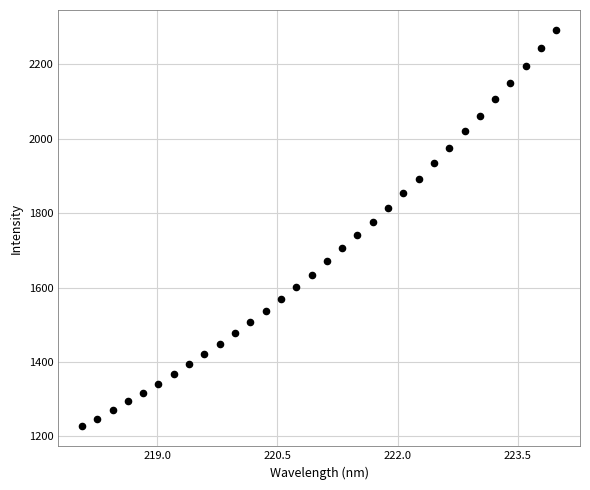

What is the range of Y values (max minus min)?

1065.9